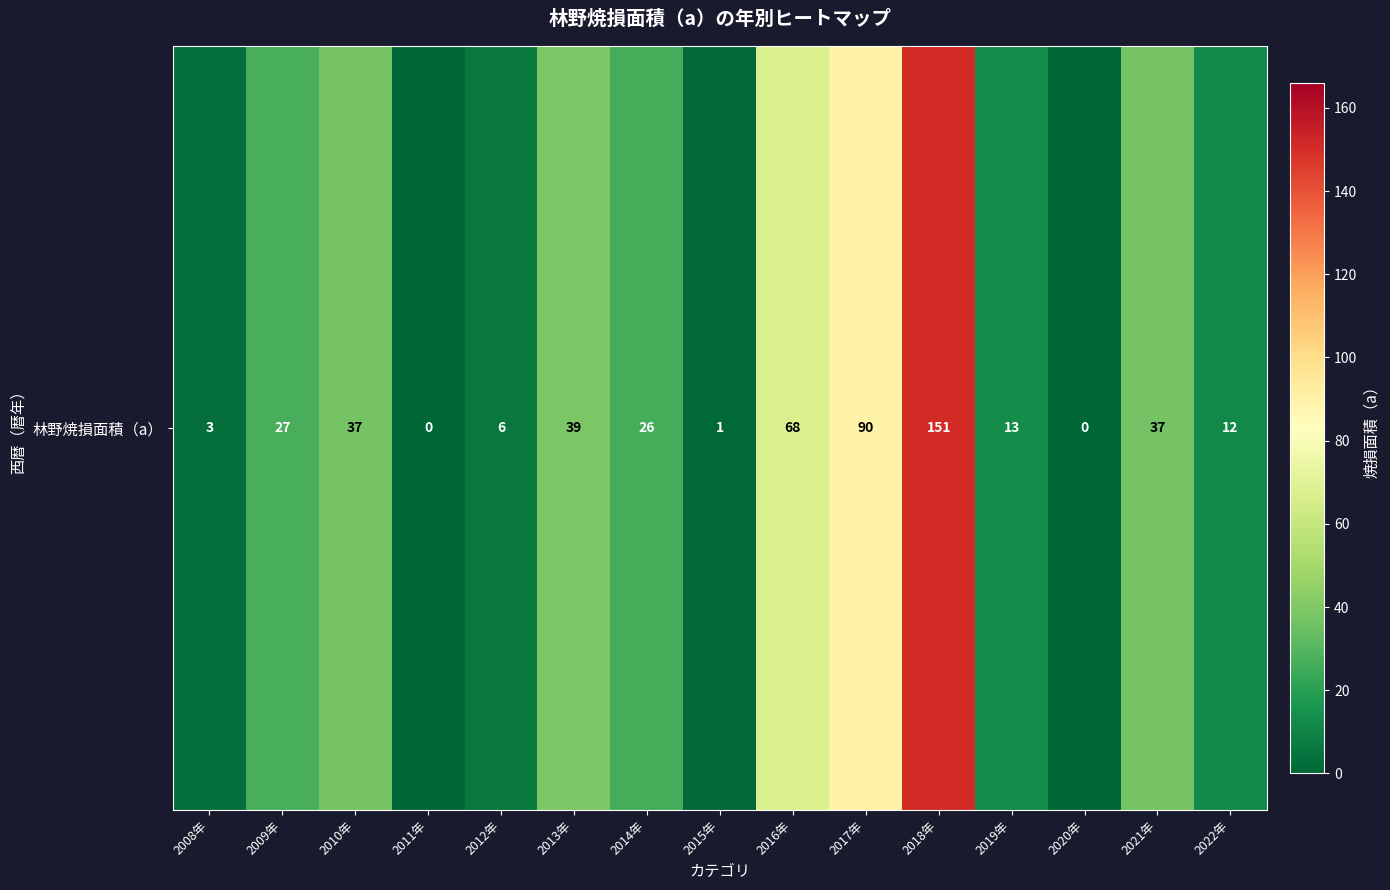

What is the ratio of the value at 2010年 to the value at 2013年?

0.9